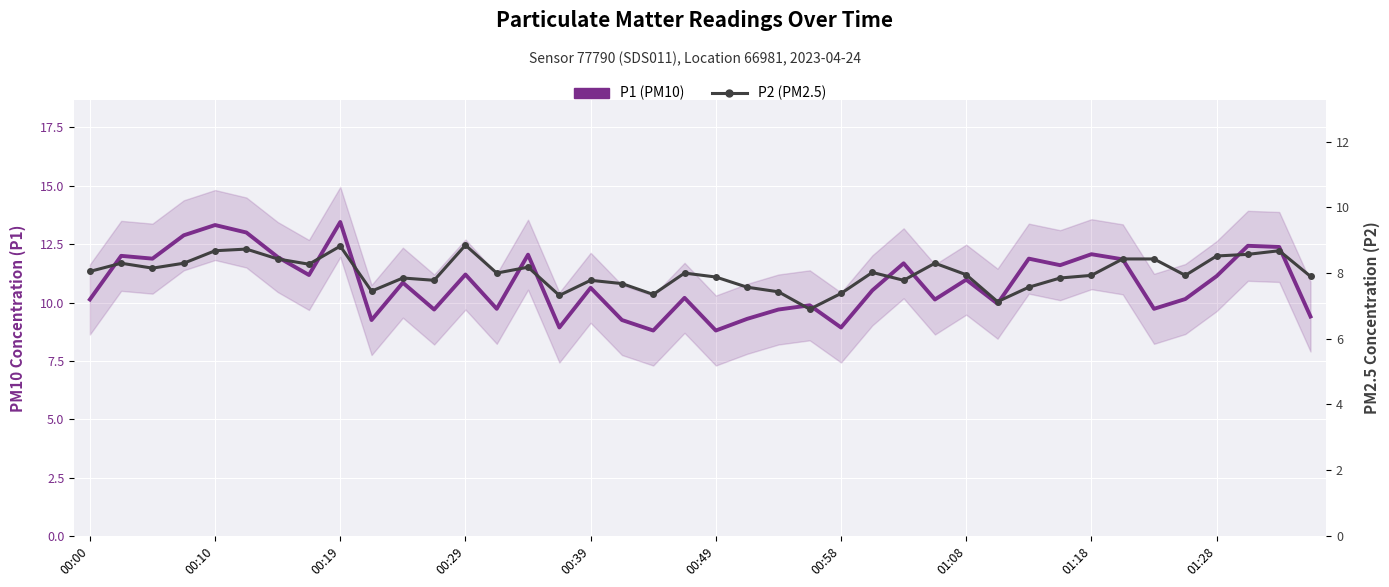

What is the average value of the P1 (PM10) series?

10.8